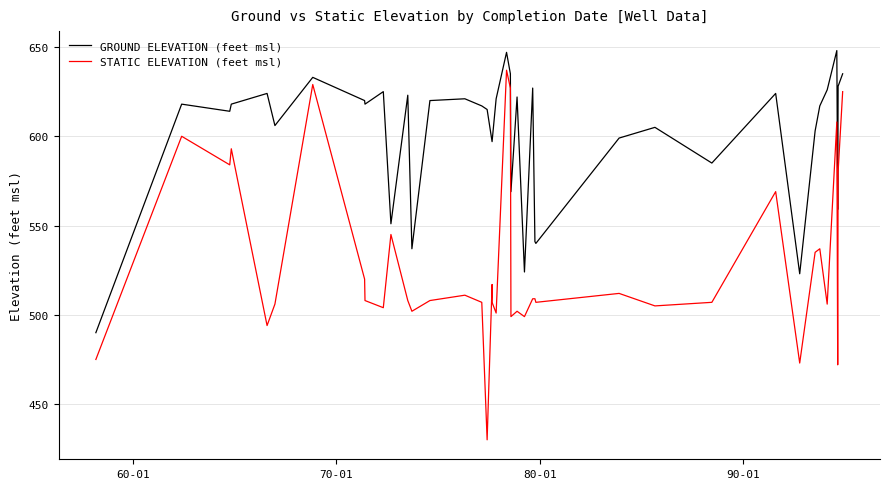

In GROUND ELEVATION (feet msl), how many points are higher than both neighbors (excluding endpoints)?

12